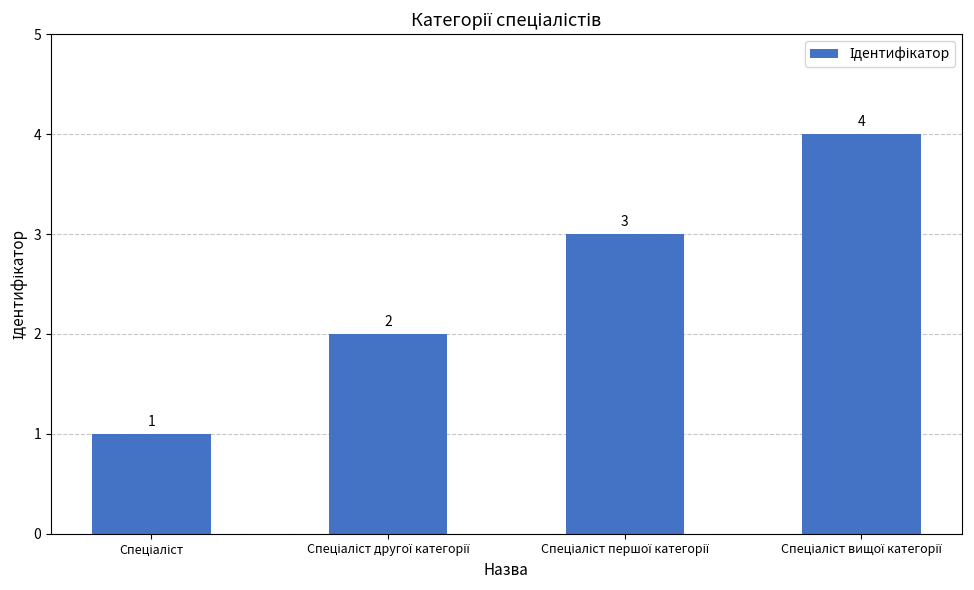

Count the values in the range 2 to 4.

3